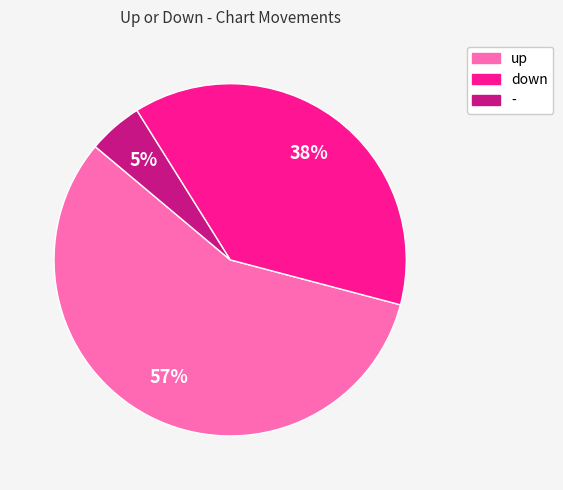

Rank the categories by value from lowest to highest.

-, down, up